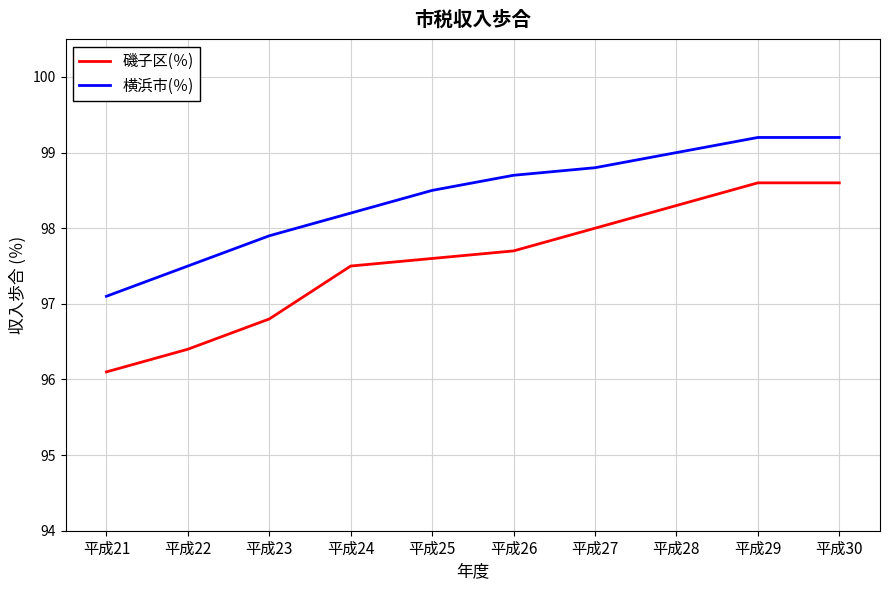

True or false: 磯子区(％) and 横浜市(％) cross at least once.

False